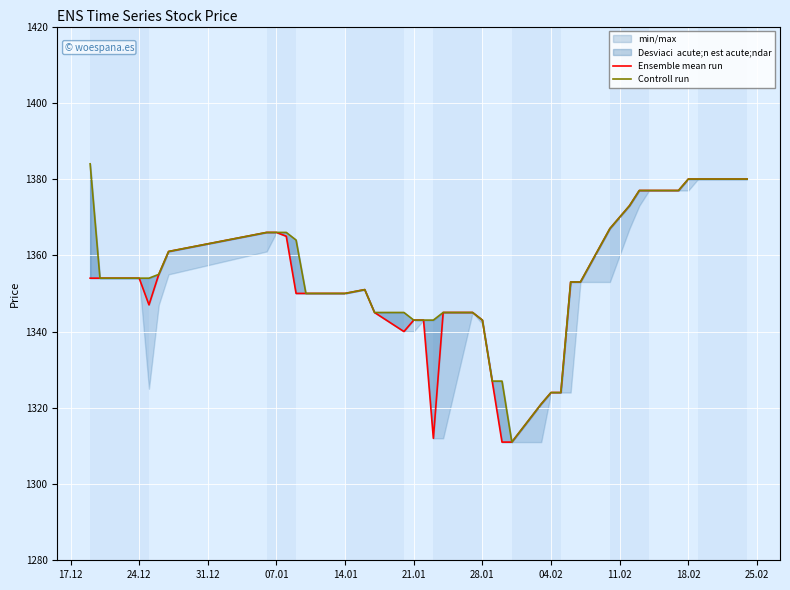

In Ensemble mean run, how many points are lower than both neighbors (excluding endpoints)?

3